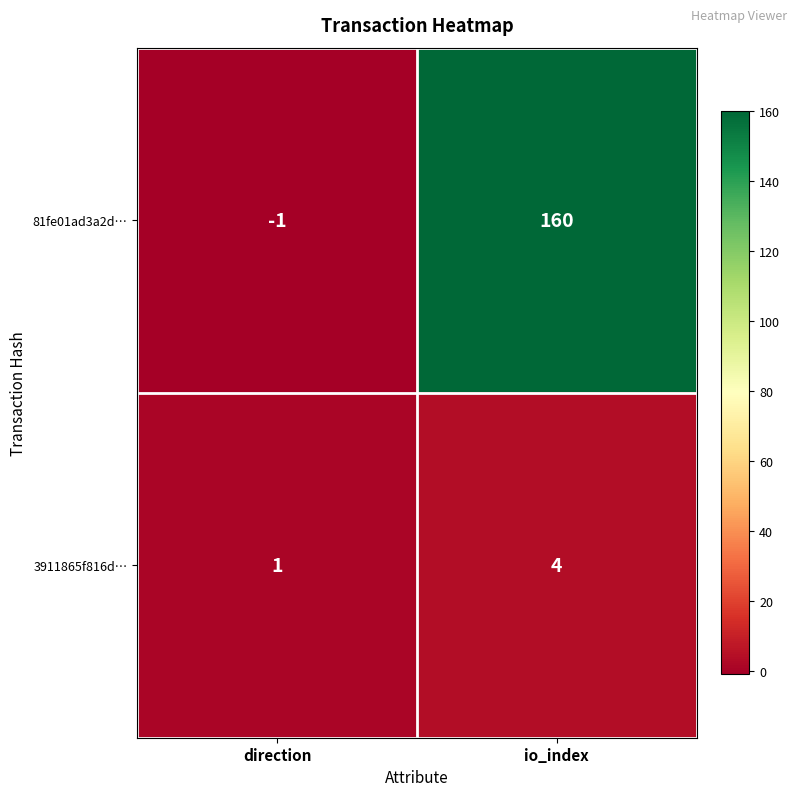

Reading left to right, what are all the values shown in this chart?

81fe01ad3a2d…: direction=-1	io_index=160
3911865f816d…: direction=1	io_index=4